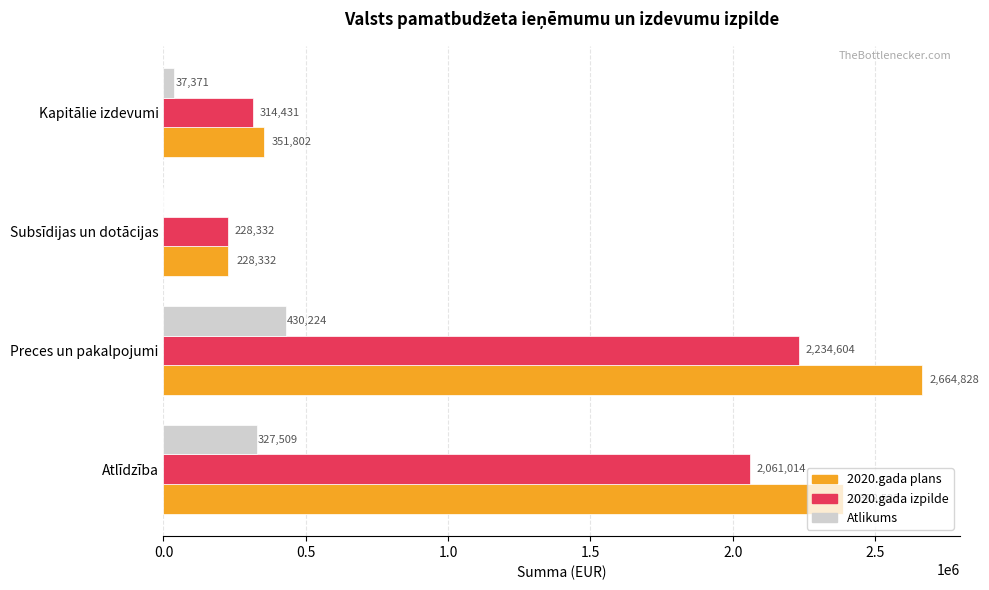

What are all the series names shown in the legend?

2020.gada plans, 2020.gada izpilde, Atlikums